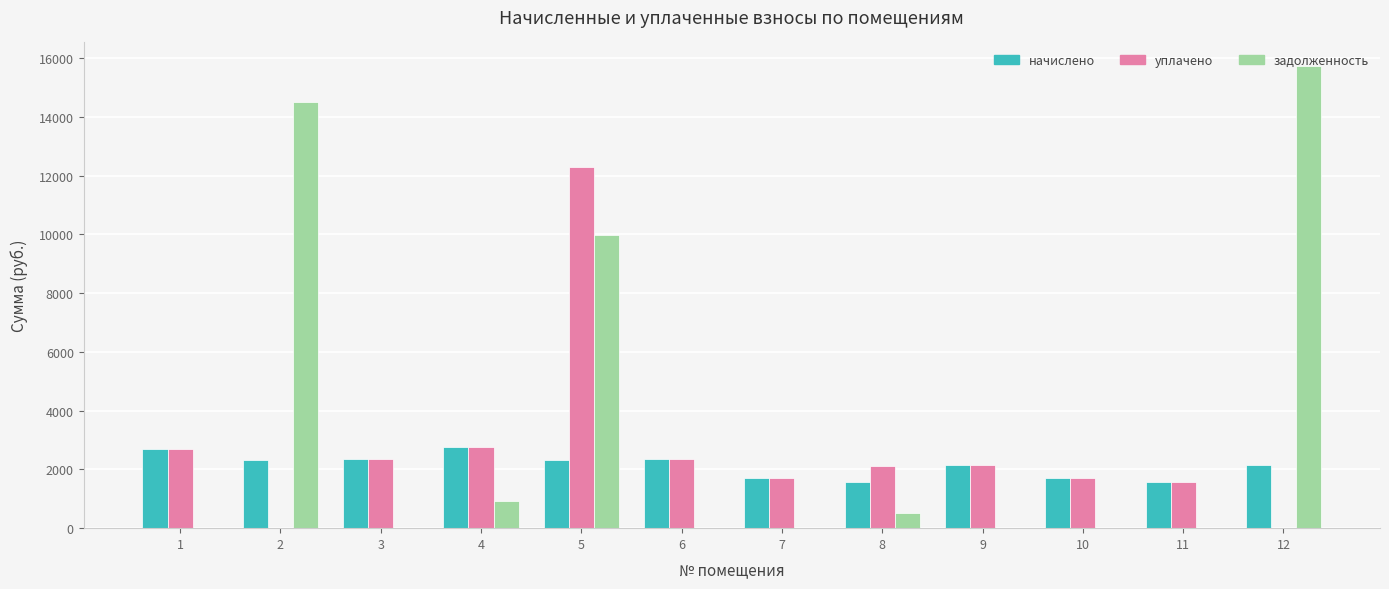

Which series changed the most between 7 and 12?

задолженность